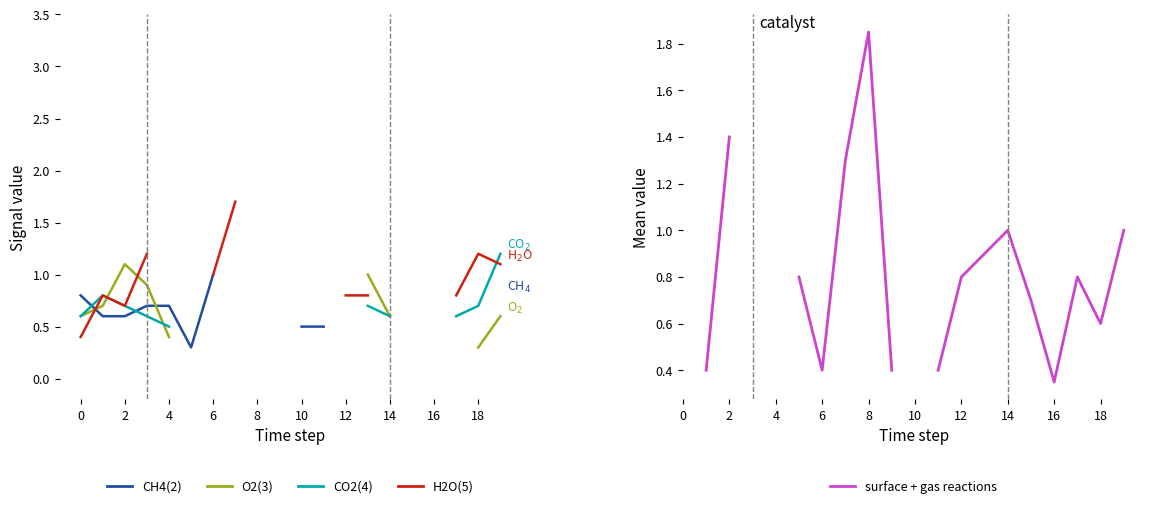

At how many categories does at least one series exceed 1?

6